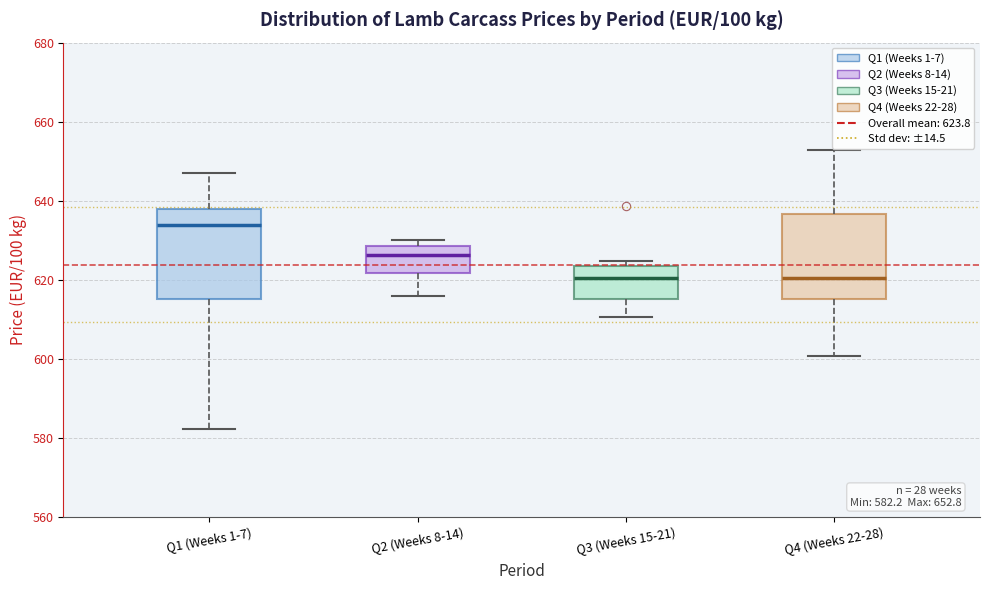

Which box's median line is the highest?

Q1 (Weeks 1-7)